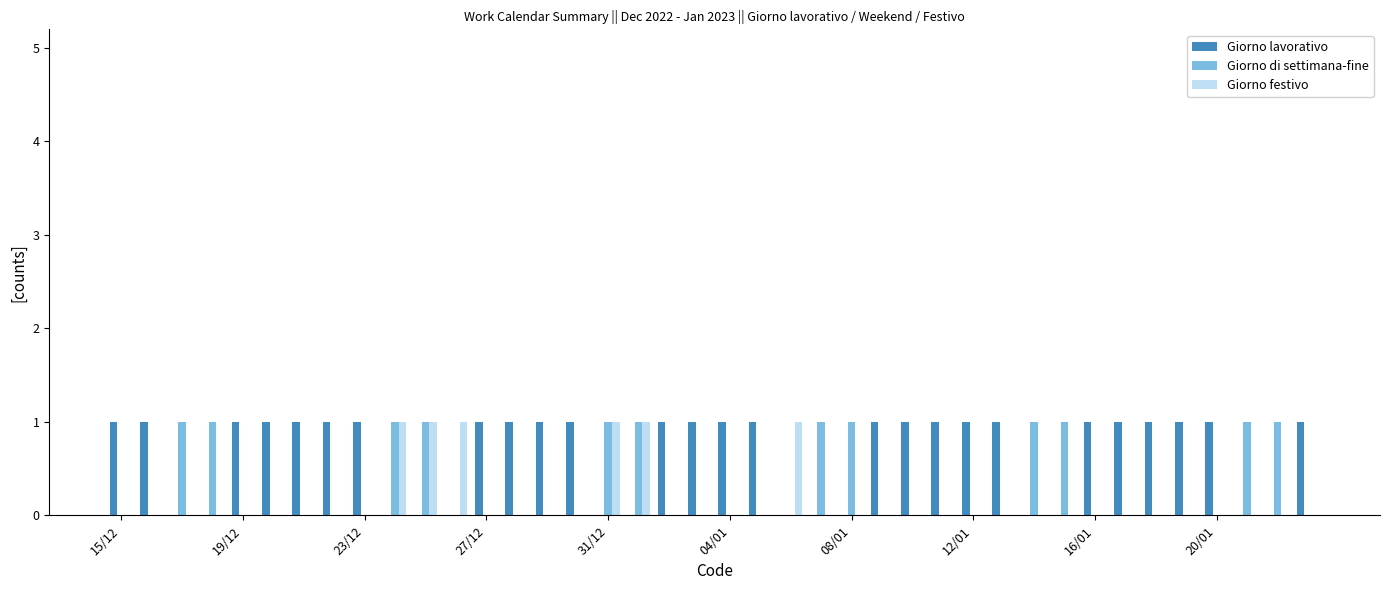

What is the sum of all Giorno di settimana-fine values?

12